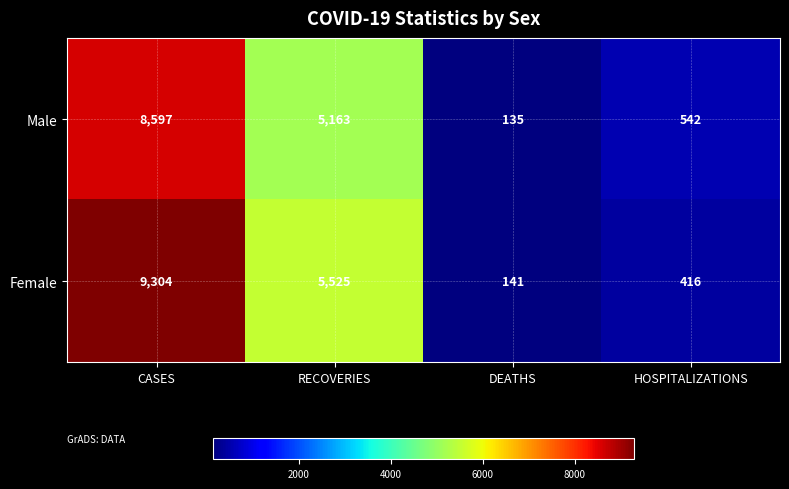

What is the sum of all Male values?

14437